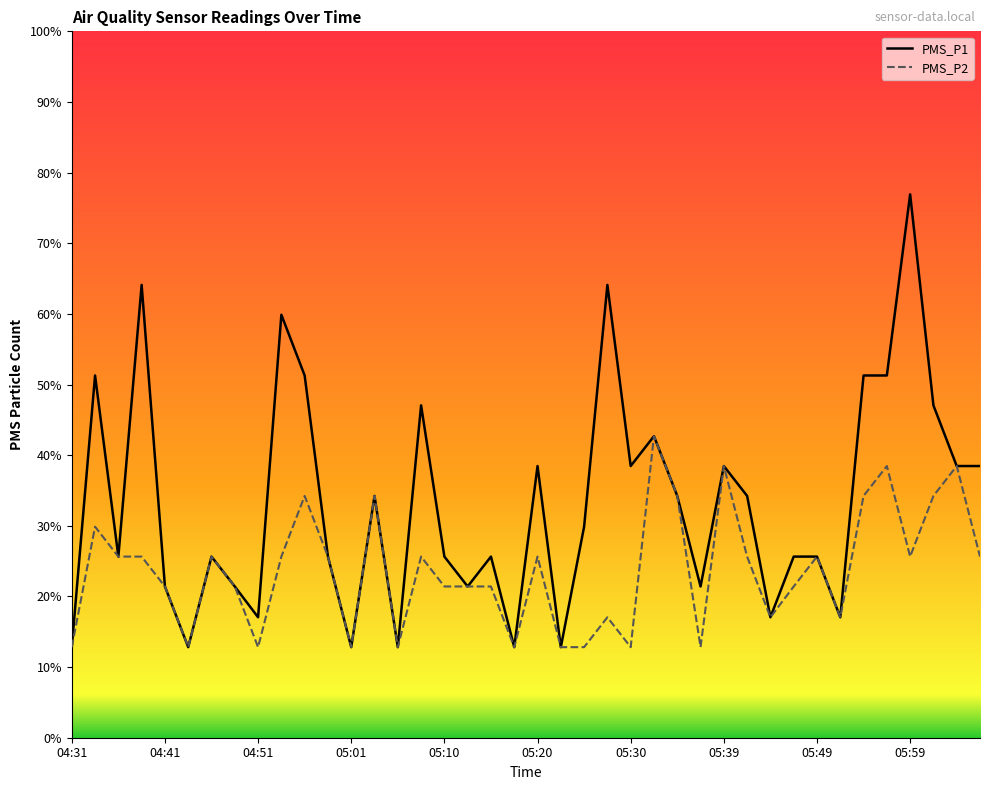

At which category is the sum across all series the highest?

05:59